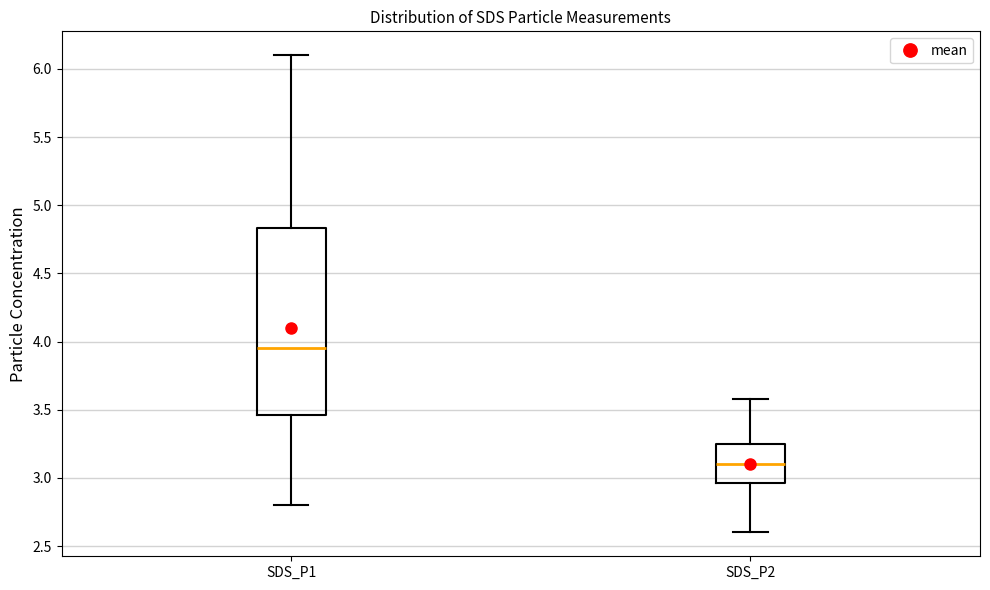

Where does the median line of the box for SDS_P1 sit on the y-axis? The values are not printed on the chart, so give them approximately, as read against the axis.

3.95